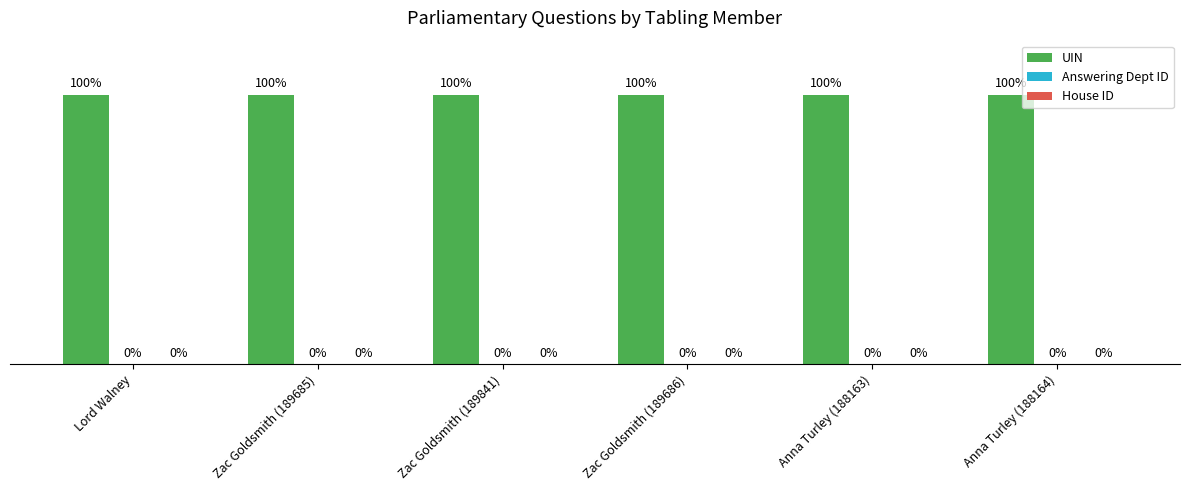

Which series has the largest total across all categories?

UIN